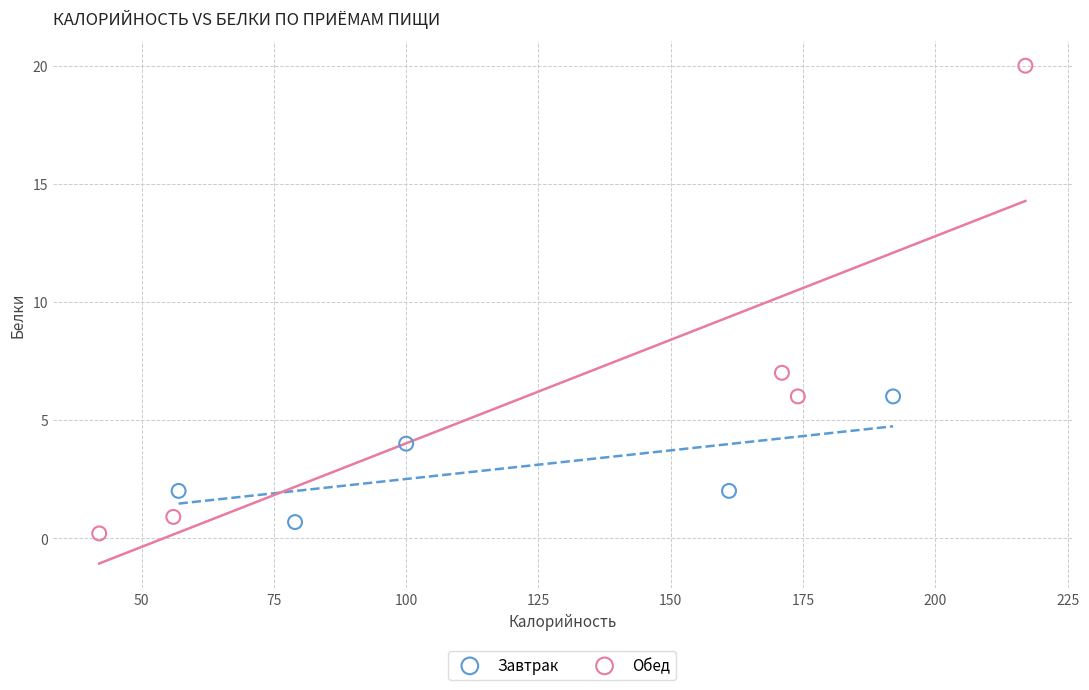

Which series has the largest Y range (max minus min)?

Обед